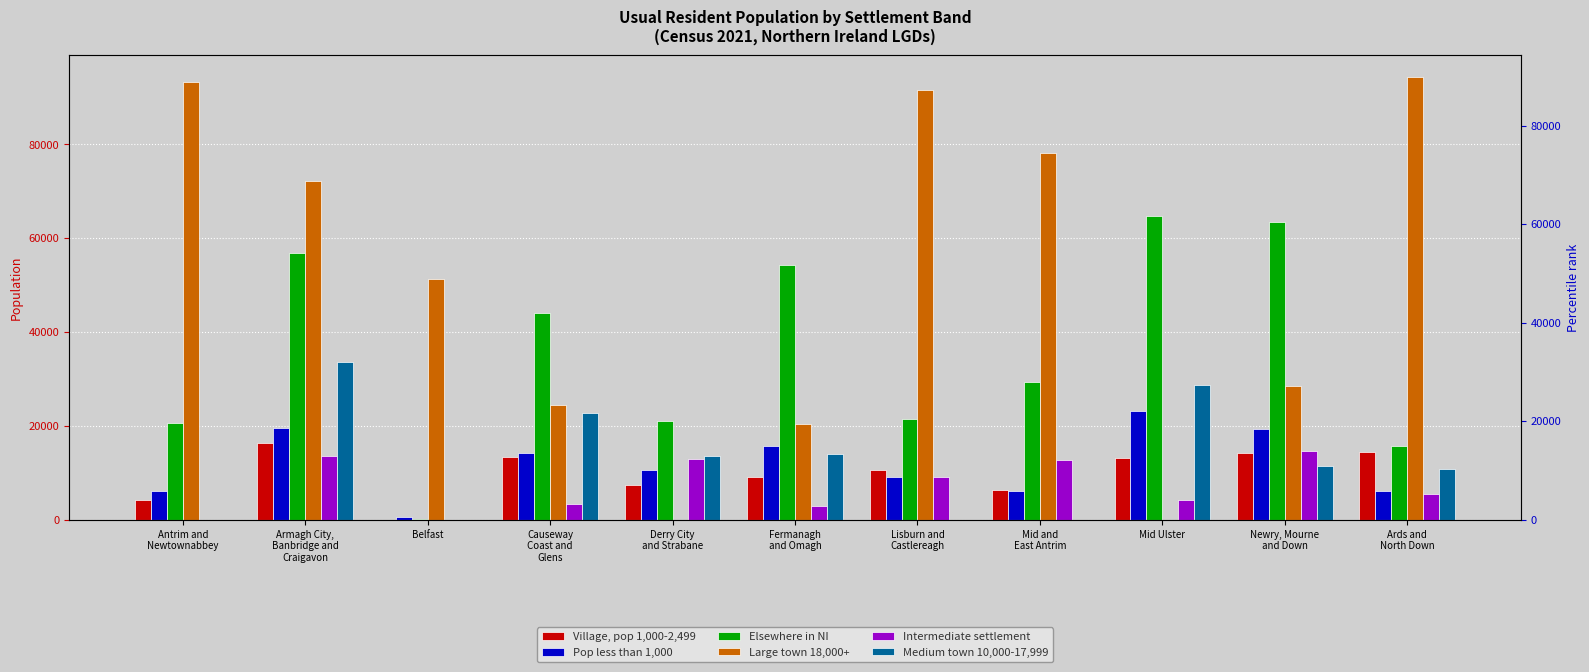

Where does the Large town 18,000+ series first go above 51330?

Antrim and
Newtownabbey